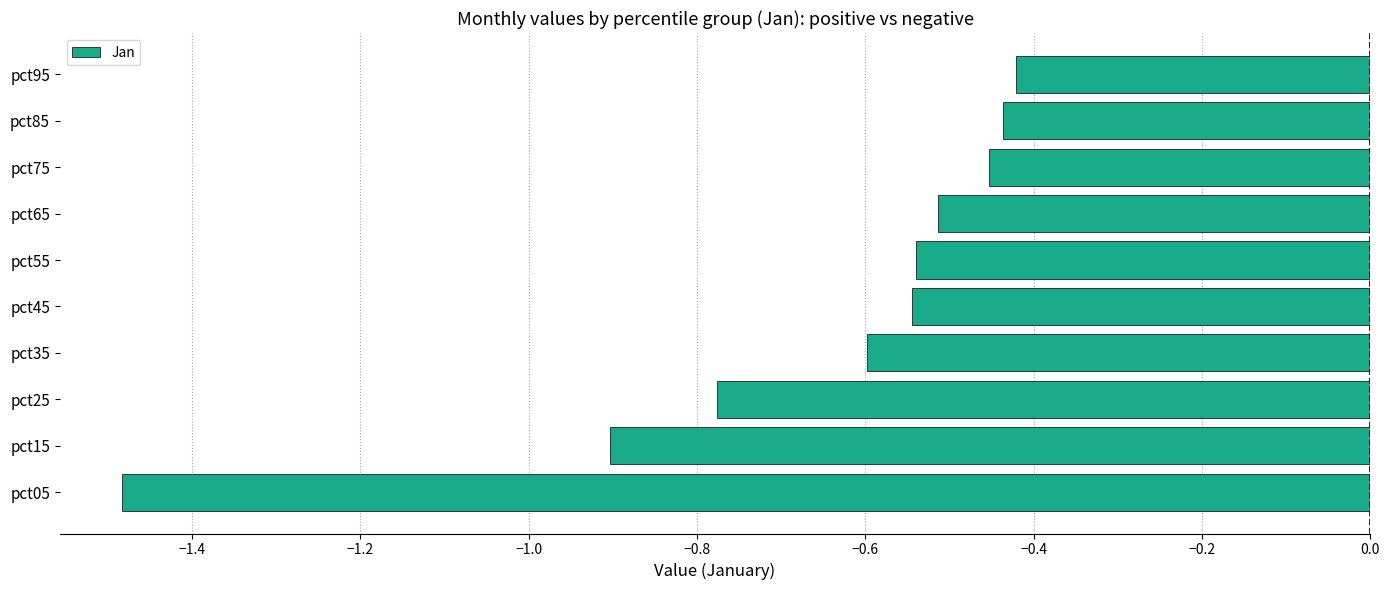

Which category has the lowest value across all series?

pct05